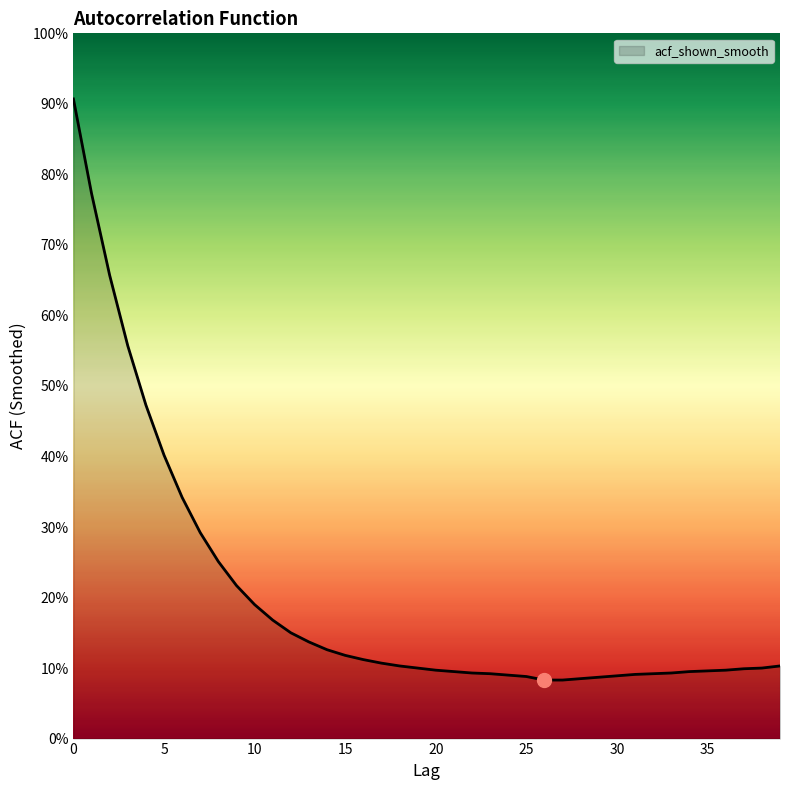

What is the minimum value shown in the chart?

0.1